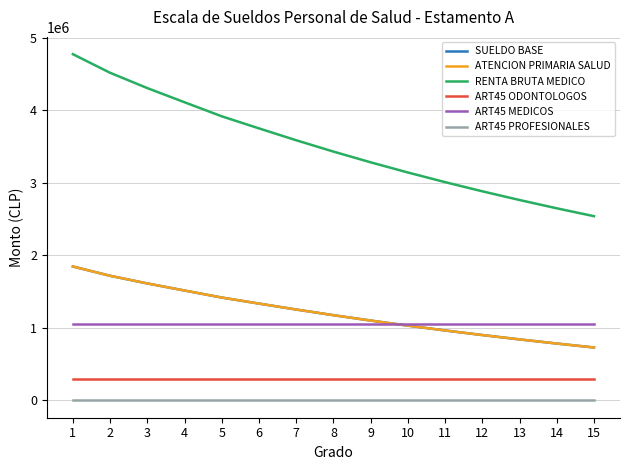

How many lines are shown in the chart?

6